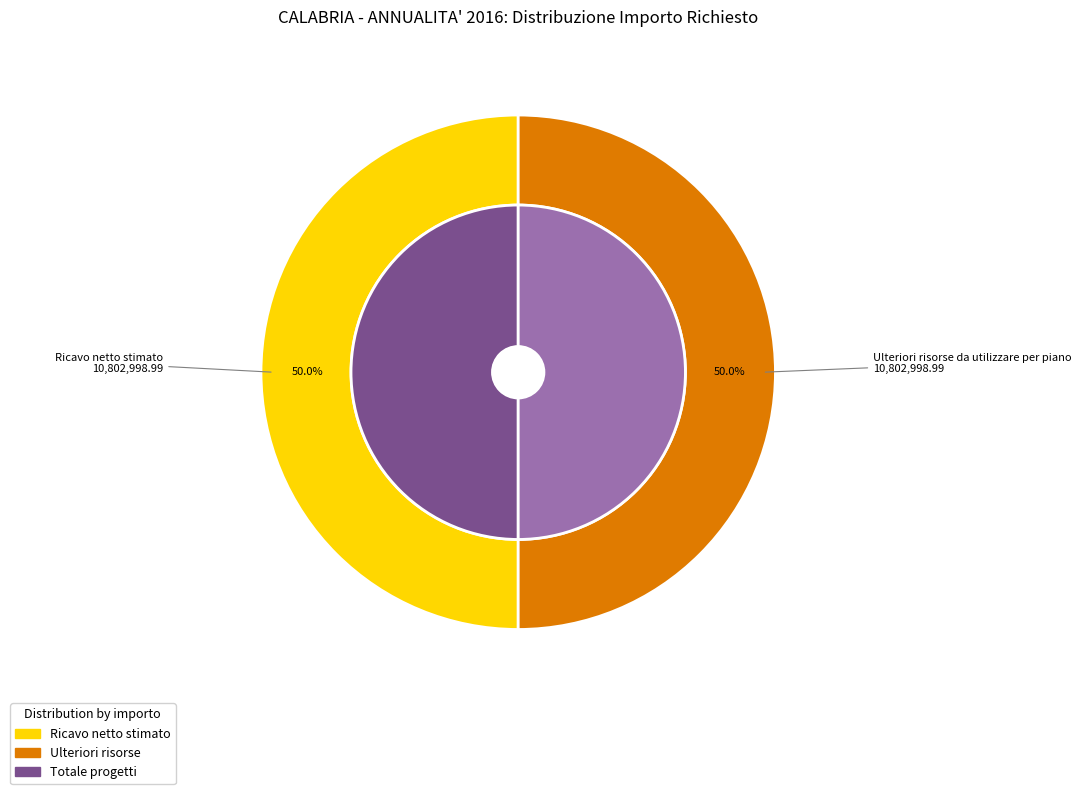

Between Ulteriori risorse da utilizzare per piano and Totale dei progetti piano annuale 2016, which is larger?

Ulteriori risorse da utilizzare per piano